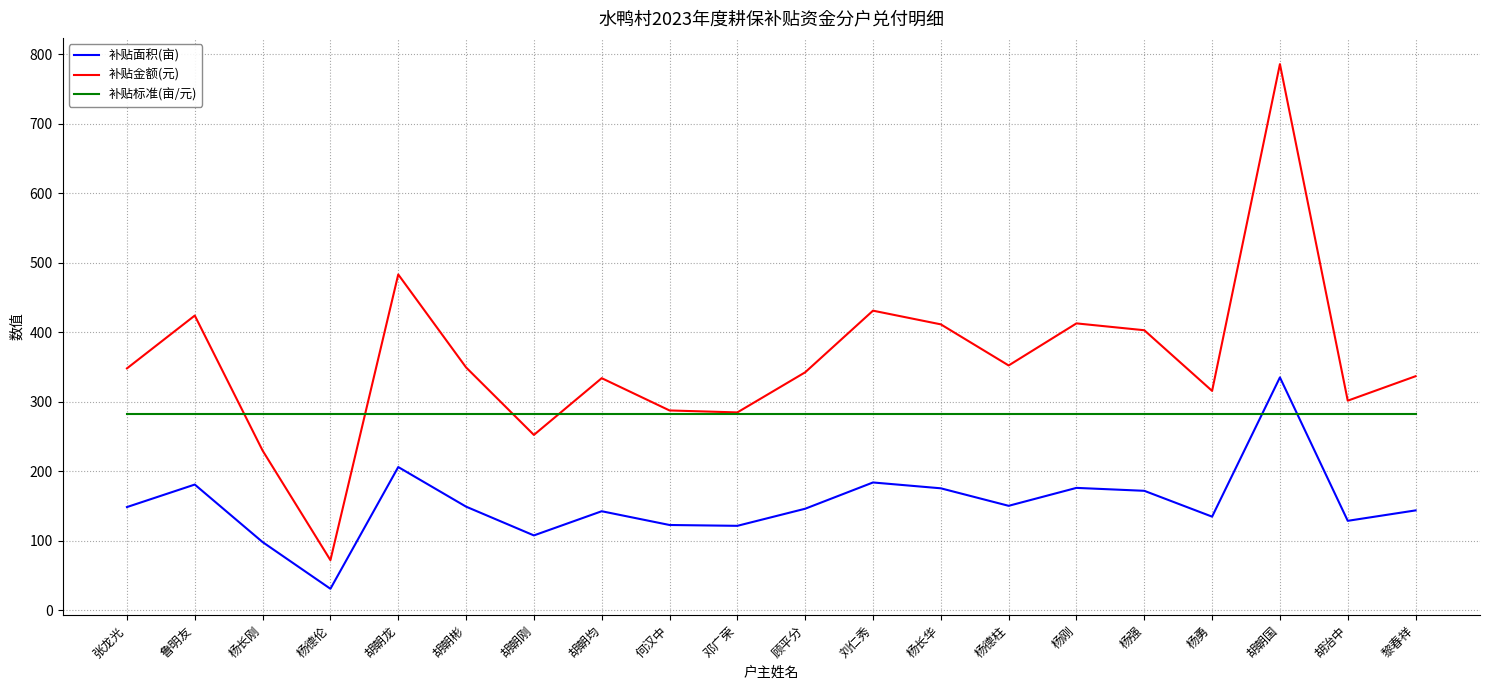

Is the value of 补贴标准(亩/元) at 顾平分 greater than the value of 补贴面积(亩) at 胡治中?

Yes